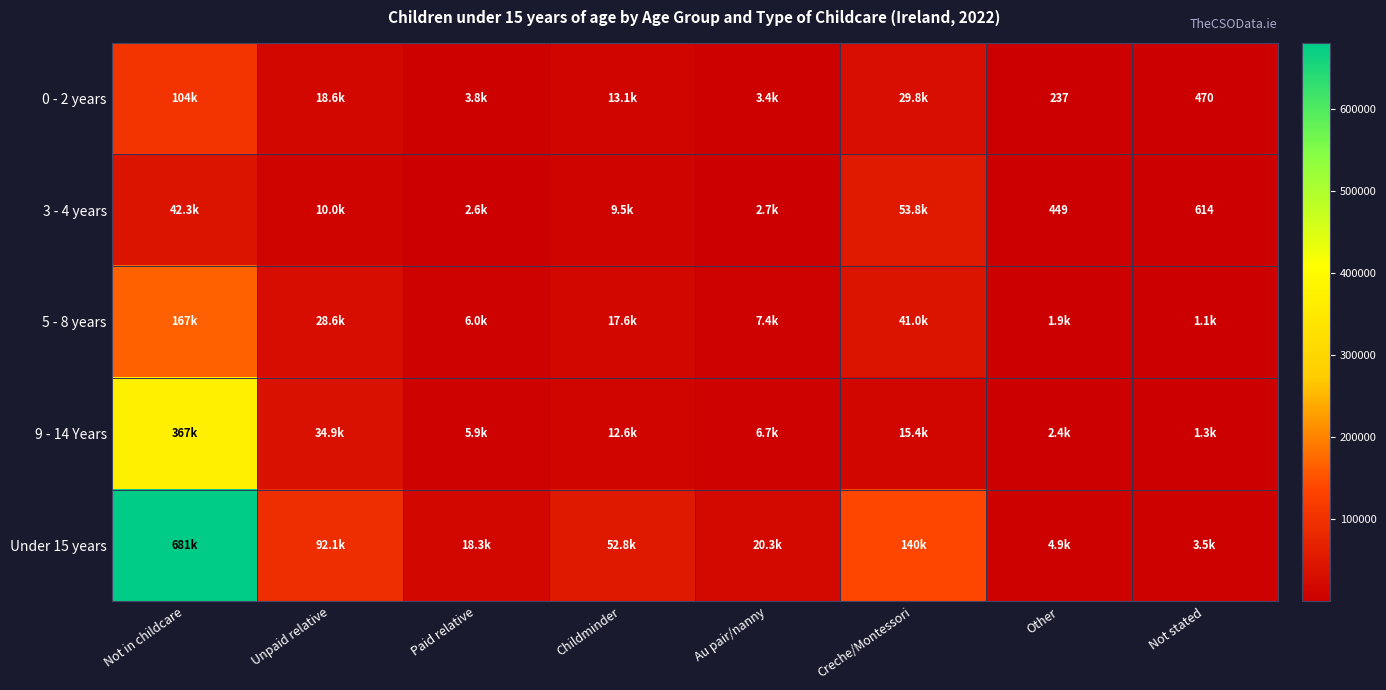

What is the greatest value displayed?

680504